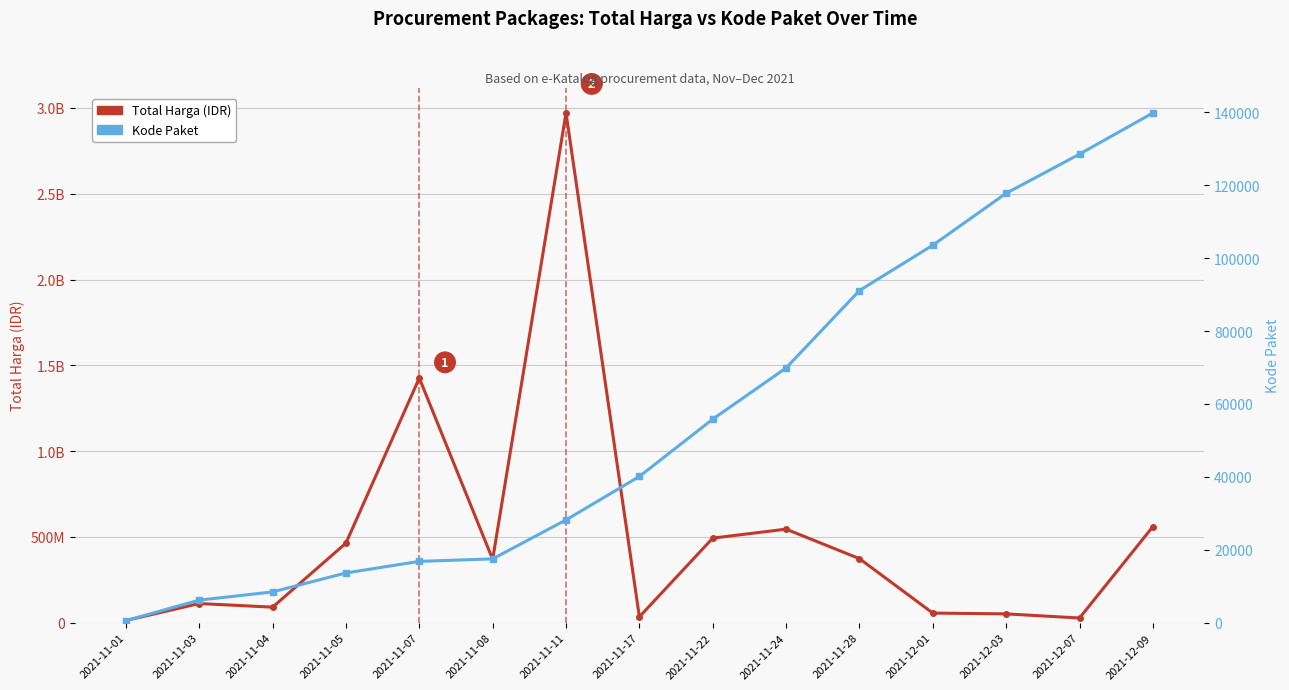

Which has a higher value, 2021-11-11 or 2021-11-24?

2021-11-11